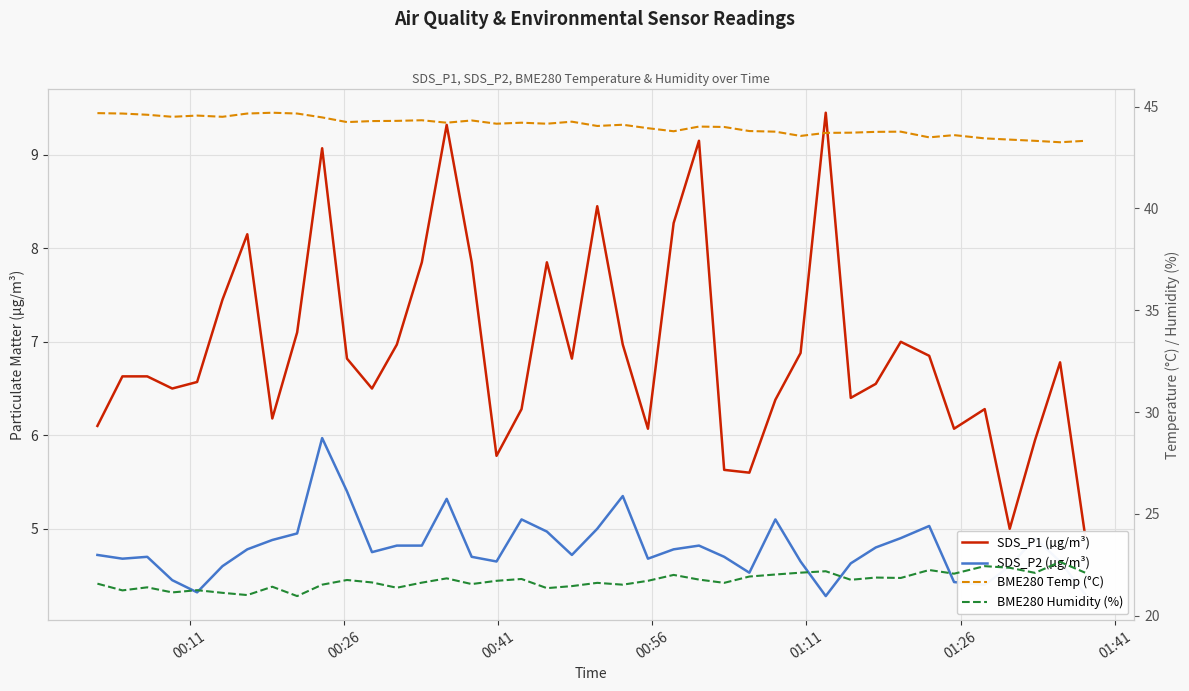

Reading left to right, extract all data points from this chart.

SDS_P1 (µg/m³): 6.1	6.6	6.6	6.5	6.6	7.5	8.2	6.2	7.1	9.1	6.8	6.5	7.0	7.8	9.3	7.8	5.8	6.3	7.8	6.8	8.4	7.0	6.1	8.3	9.2	5.6	5.6	6.4	6.9	9.4	6.4	6.5	7.0	6.8	6.1	6.3	5.0	6.0	6.8	4.9
SDS_P2 (µg/m³): 4.7	4.7	4.7	4.5	4.3	4.6	4.8	4.9	5.0	6.0	5.4	4.8	4.8	4.8	5.3	4.7	4.7	5.1	5.0	4.7	5.0	5.3	4.7	4.8	4.8	4.7	4.5	5.1	4.7	4.3	4.6	4.8	4.9	5.0	4.4	4.4	4.6	4.9	4.7	4.3
BME280 Temp (°C): 44.7	44.7	44.6	44.5	44.6	44.5	44.7	44.7	44.7	44.5	44.2	44.3	44.3	44.3	44.2	44.3	44.2	44.2	44.2	44.3	44.0	44.1	43.9	43.8	44.0	44.0	43.8	43.8	43.6	43.7	43.7	43.8	43.8	43.5	43.6	43.4	43.4	43.3	43.2	43.3
BME280 Humidity (%): 21.6	21.2	21.4	21.1	21.2	21.1	21.0	21.4	21.0	21.5	21.8	21.6	21.4	21.6	21.8	21.6	21.7	21.8	21.4	21.4	21.6	21.5	21.7	22.0	21.8	21.6	21.9	22.0	22.1	22.2	21.8	21.9	21.9	22.2	22.1	22.4	22.4	22.1	22.6	22.1